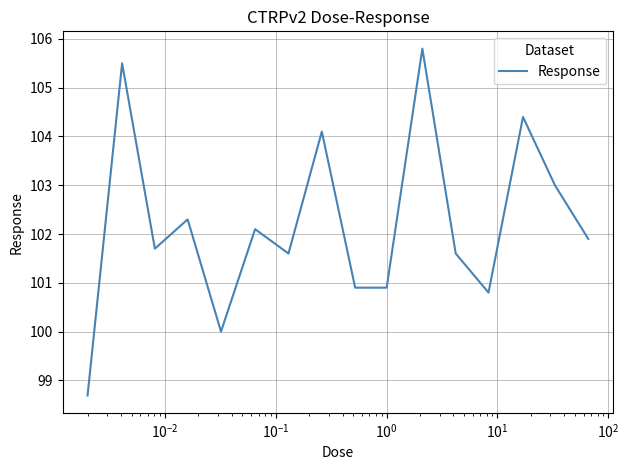

What is the smallest value displayed?

98.7